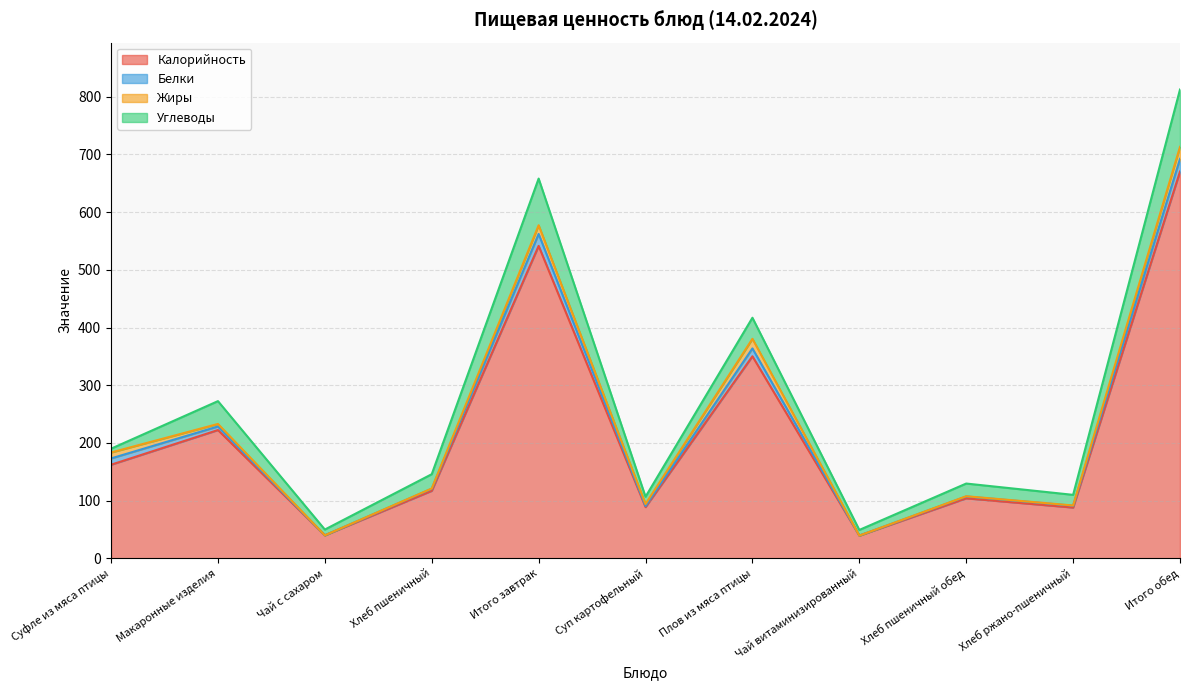

Is it true that Белки equals 1.7 at Хлеб пшеничный обед?

False